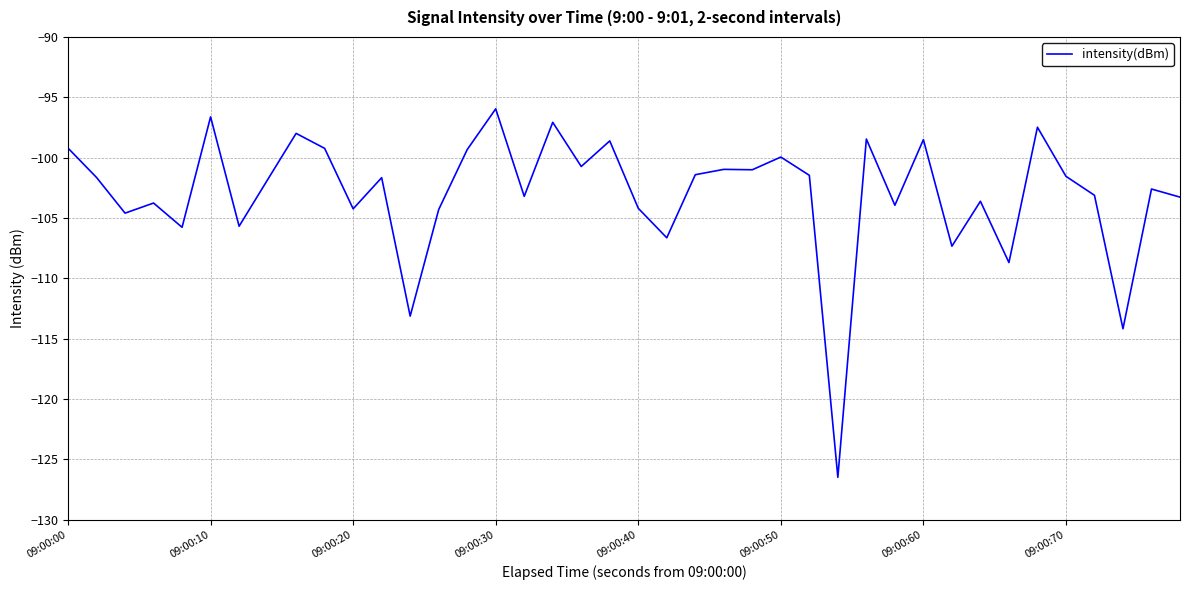

What is the difference between the maximum and minimum values?

30.5